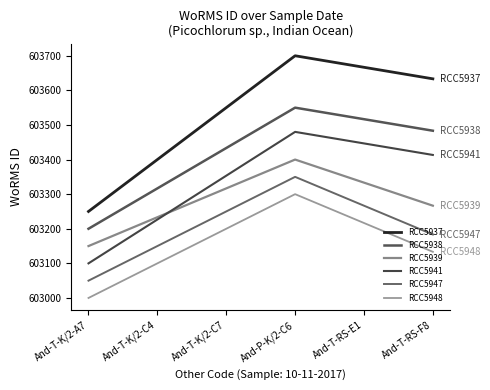

Which series changed the most between And-T-K/2-A7 and And-P-K/2-C6?

RCC5937